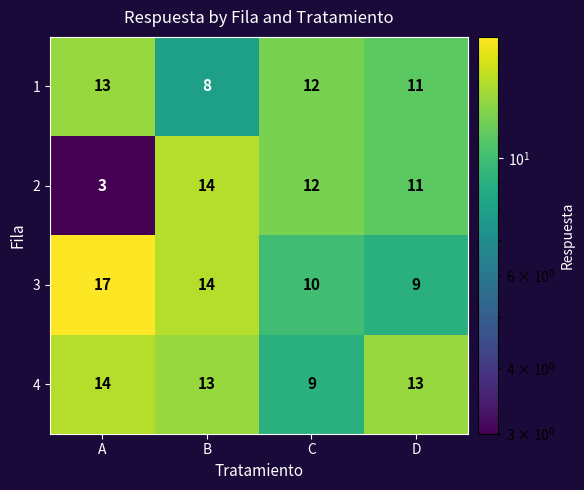

Count the 1 values in the range 11 to 13.

3